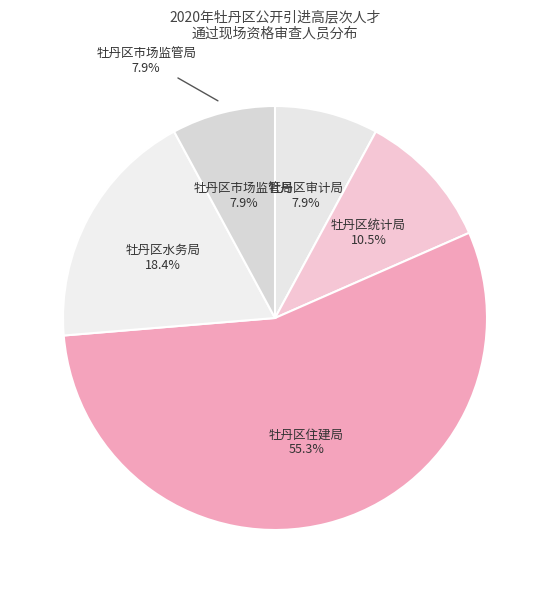

Do 牡丹区审计局 and 牡丹区市场监管局 together represent more than half of the pie?

No